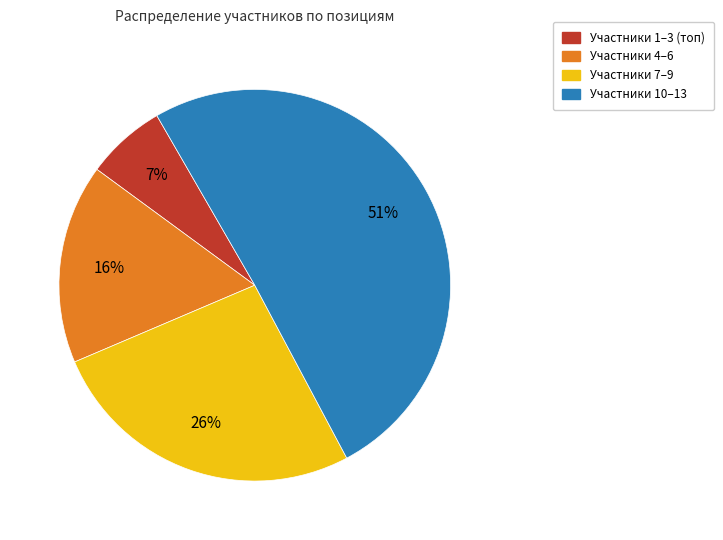

To the nearest percent, what is the average slice percentage?

25%